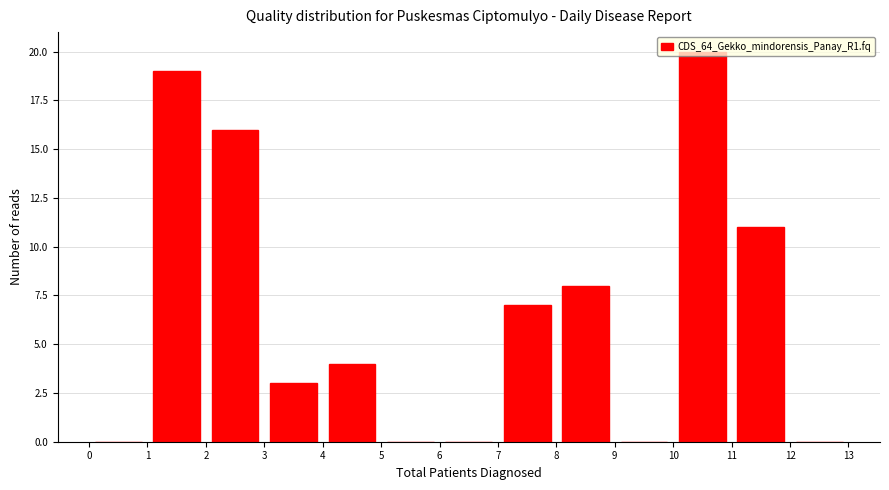

Reading left to right, transcribe this chart: for each bar, give the range it covers on the x-axis and its height. The values are not printed on the chart, so give them approximately, as read against the axis.

0 to 1: 0
1 to 2: 19
2 to 3: 16
3 to 4: 3
4 to 5: 4
5 to 6: 0
6 to 7: 0
7 to 8: 7
8 to 9: 8
9 to 10: 0
10 to 11: 20
11 to 12: 11
12 to 13: 0